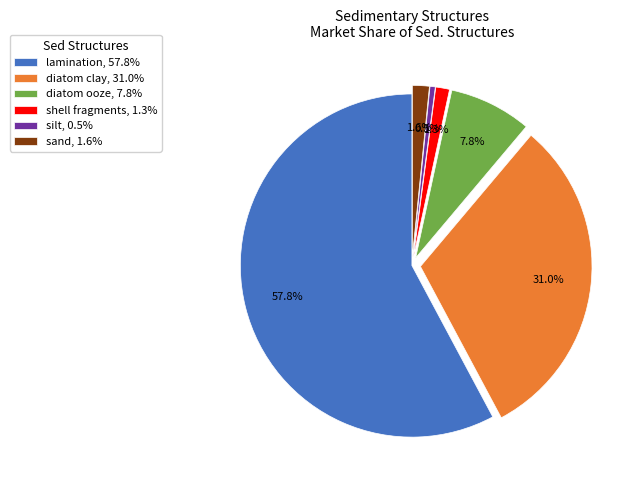

Which has a higher value, diatom ooze or shell fragments?

diatom ooze